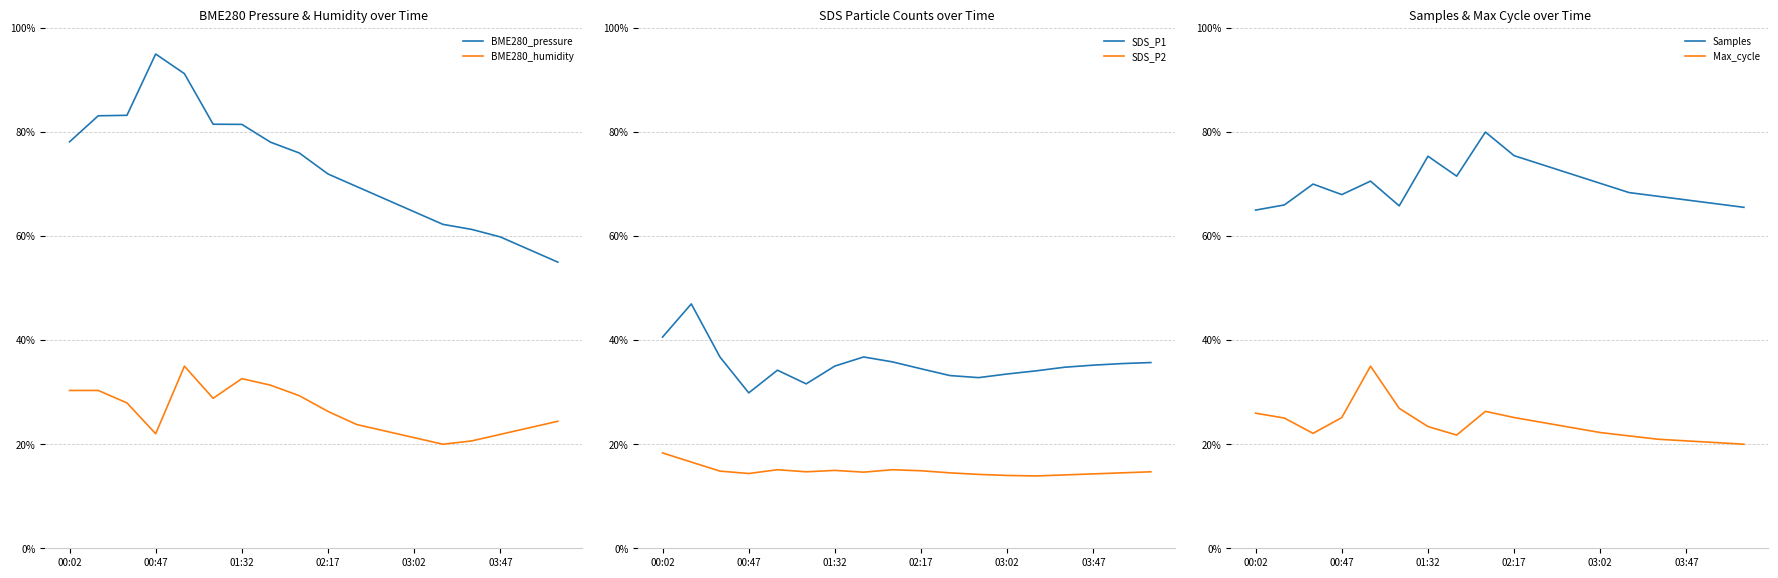

At how many categories does at least one series exceed 0?

18